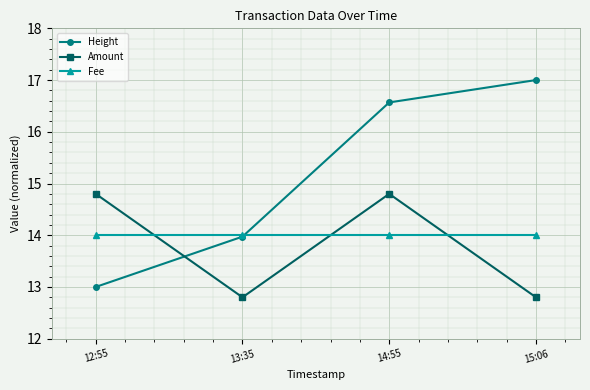

What is the spread (max minus min) of values at 12:55?

1.8